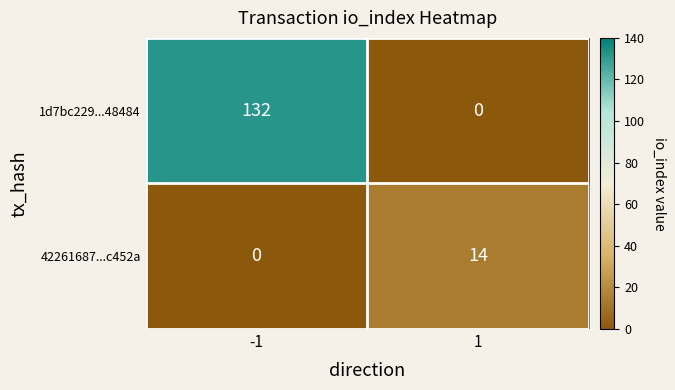

How many data points does each series have?

2